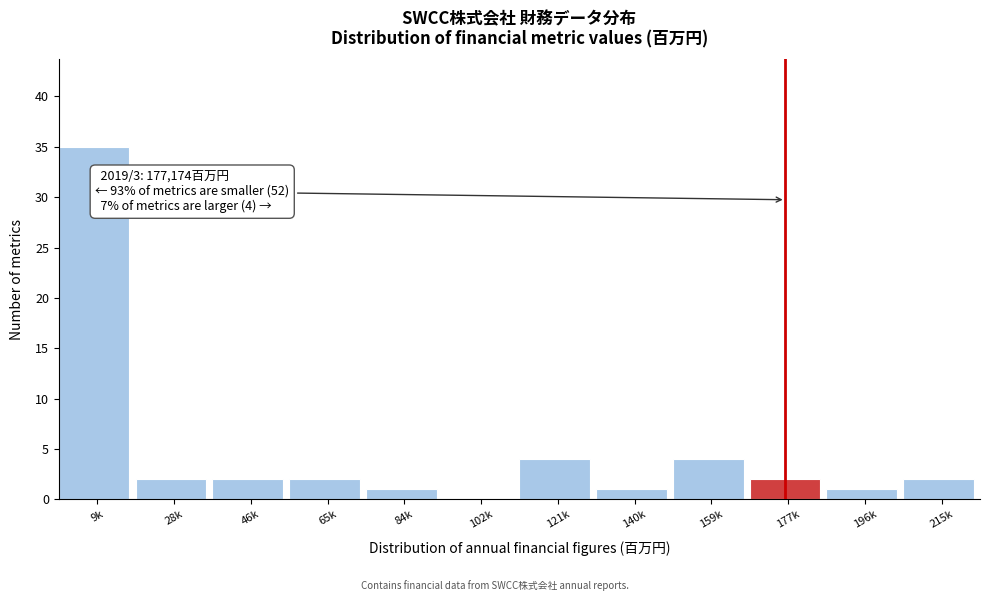

Reading left to right, transcribe all the data shown in this chart.

9k=35	28k=2	46k=2	65k=2	84k=1	102k=0	121k=4	140k=1	159k=4	177k=2	196k=1	215k=2